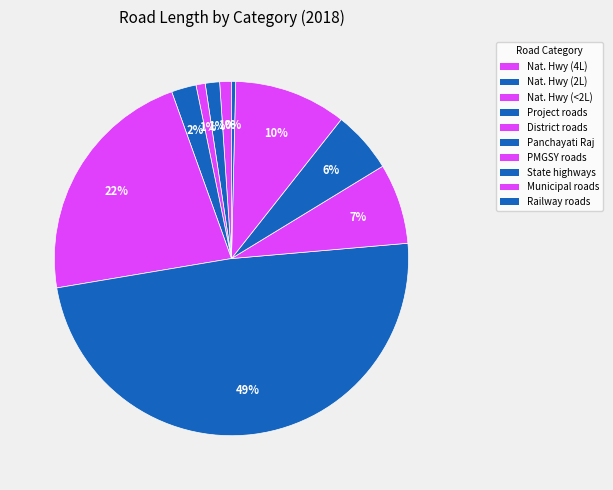

Which slice is the smallest?

Railway roads